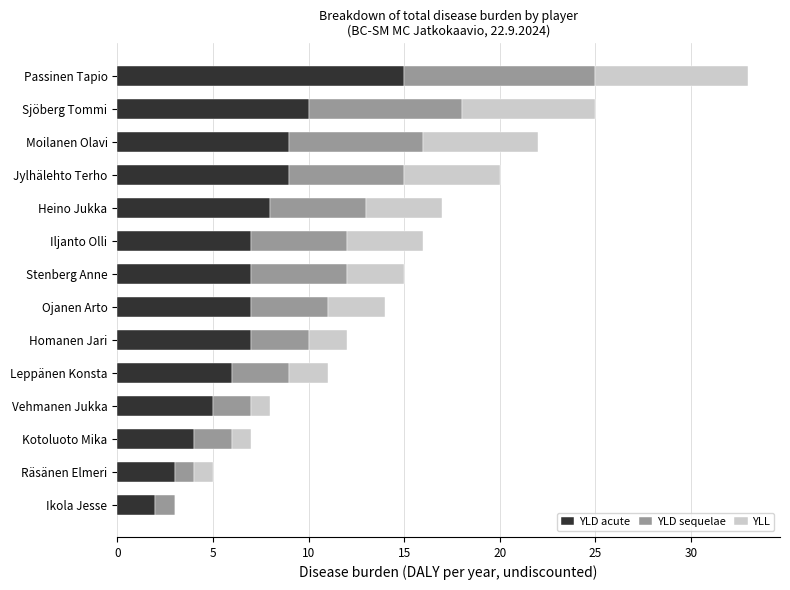

Which category has the highest value in the YLD acute series?

Passinen Tapio